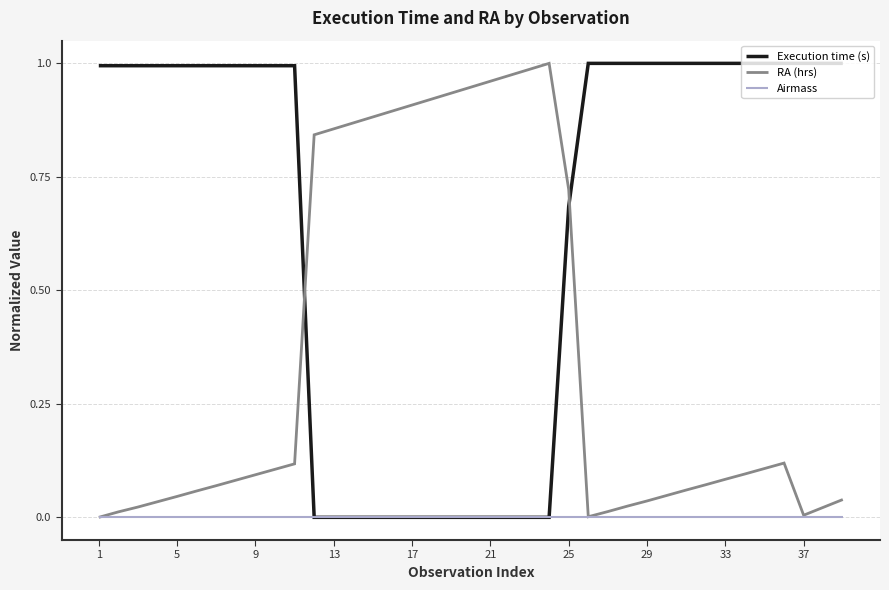

What are all the series names shown in the legend?

Execution time (s), RA (hrs), Airmass